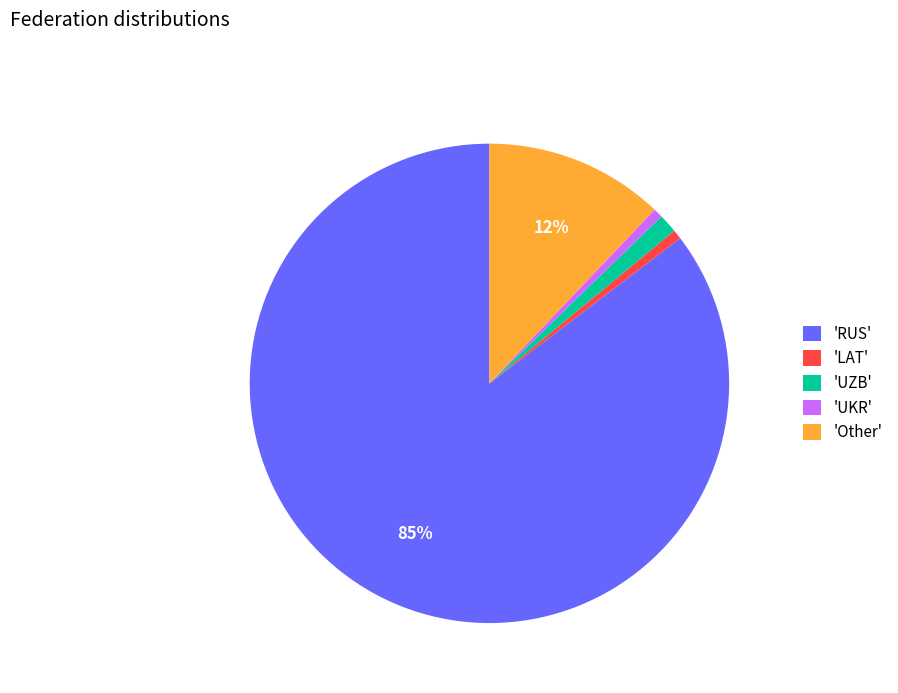

Combined, do 'Other' and 'UKR' account for over 50%?

No